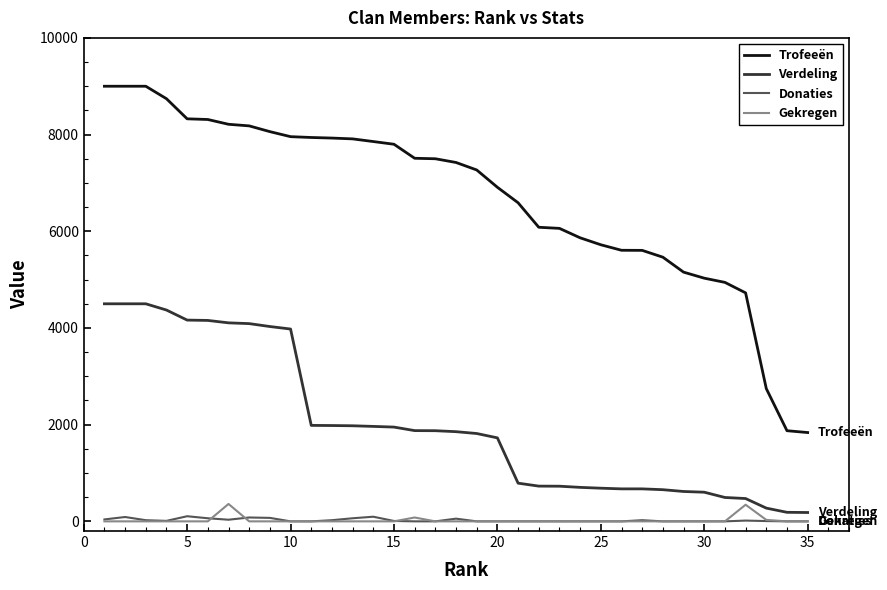

True or false: Trofeeën and Gekregen intersect in this chart.

False